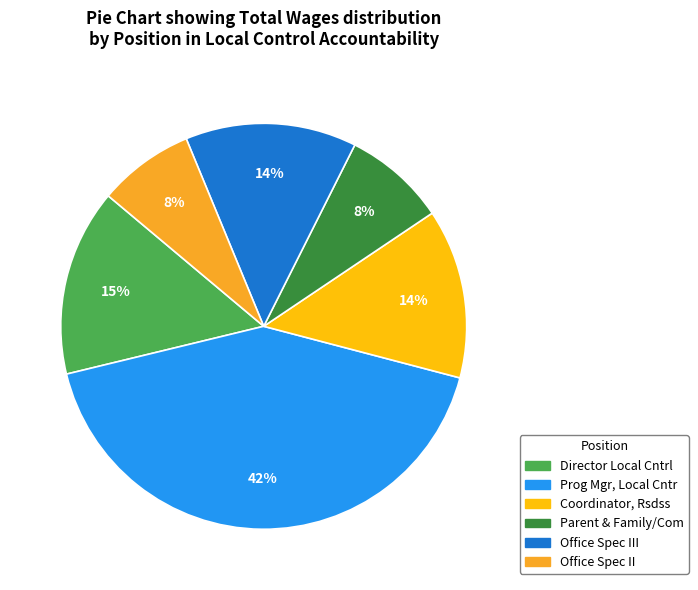

Which slice is the smallest?

Office Spec II